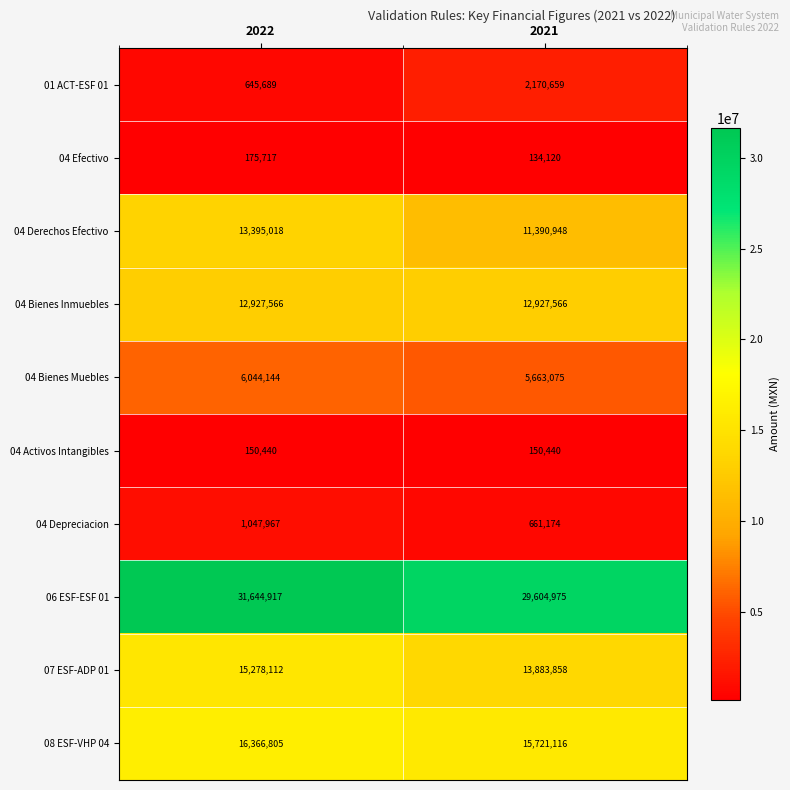

The value of 08 ESF-VHP 04 at 2021 is 8197224. True or false?

False